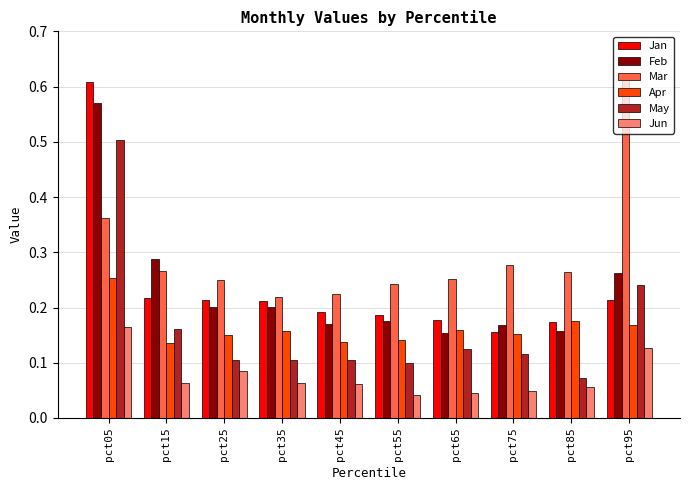

Which series has the widest spread of values?

Jan